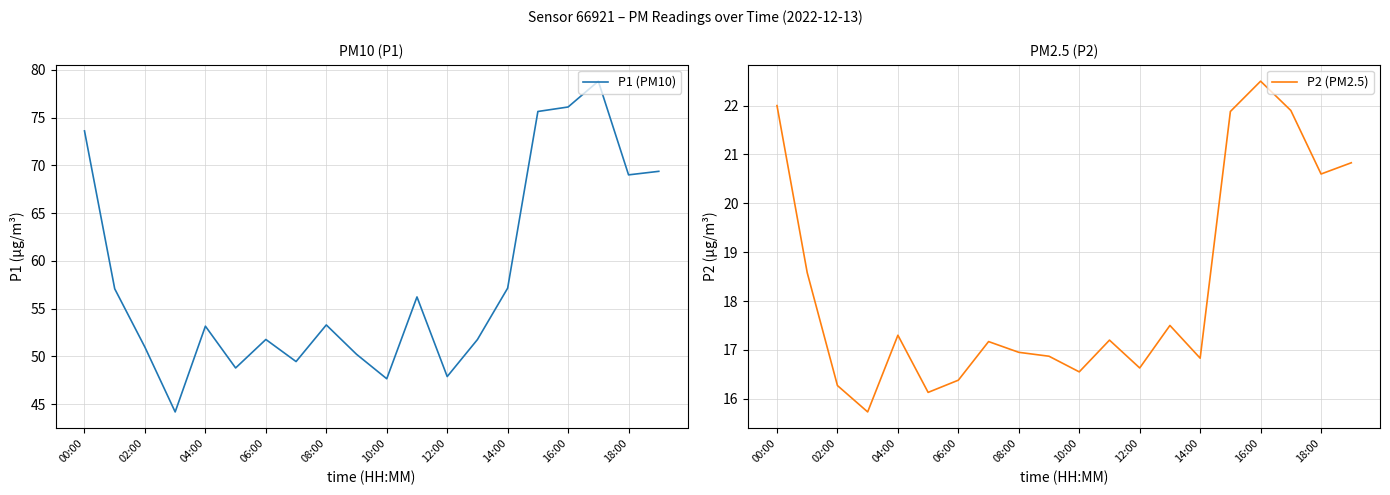

The P1 (PM10) series shows 39.8 at 14:00. True or false?

False